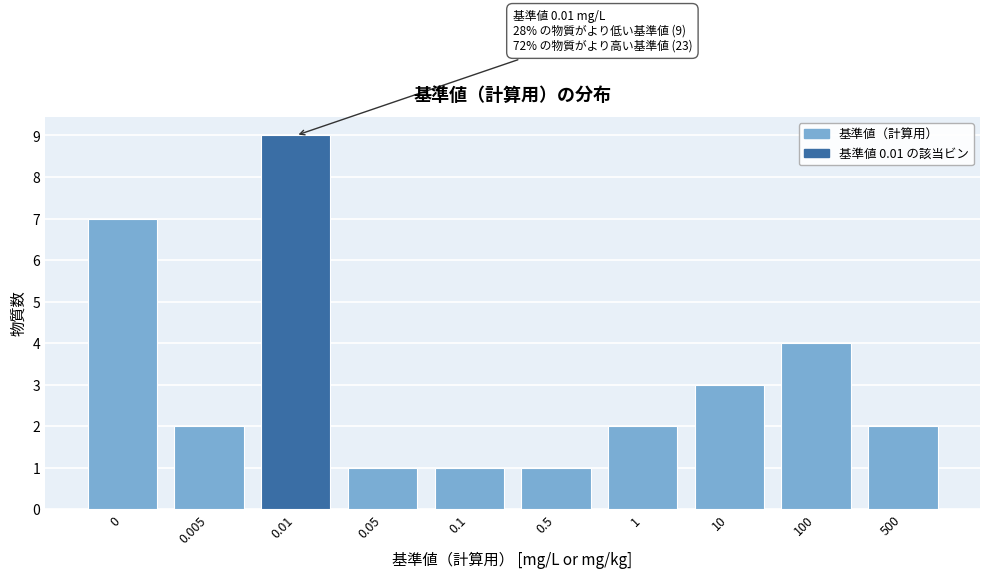

Reading left to right, what are all the values shown in this chart?

0=7	0.005=2	0.01=9	0.05=1	0.1=1	0.5=1	1=2	10=3	100=4	500=2